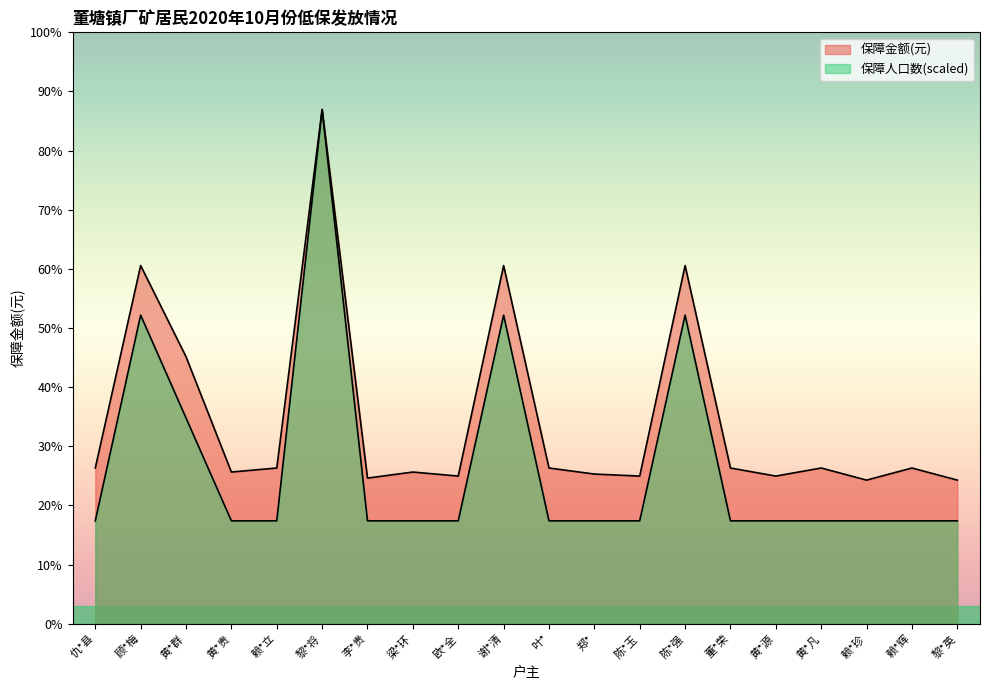

Where is 保障人口数 nearest to the value 1530?

顾*梅